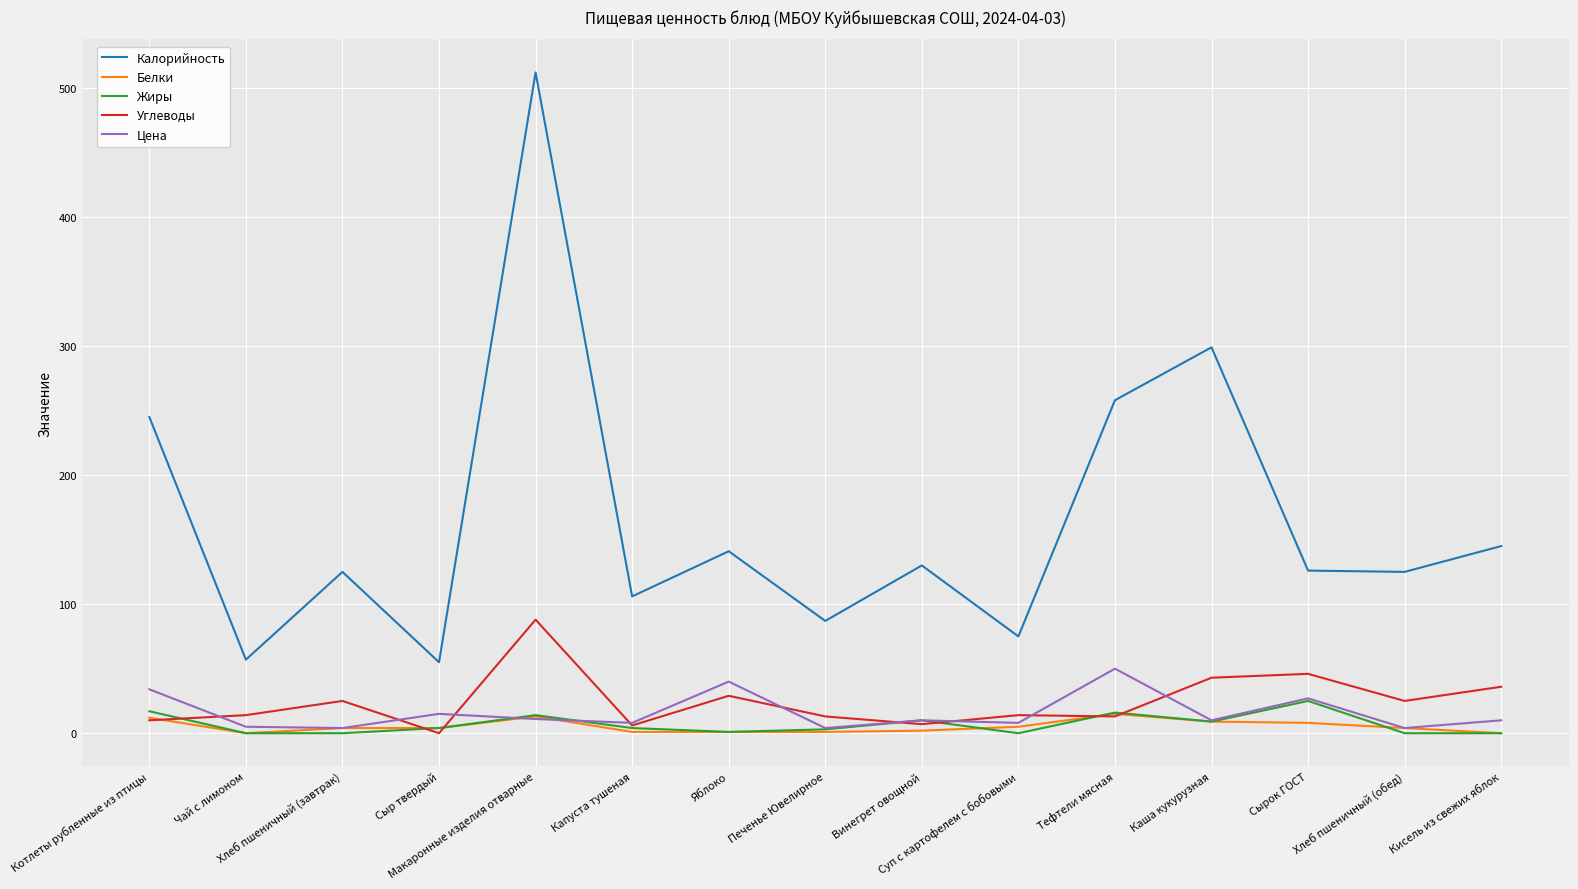

True or false: Жиры has more than 1 points higher than both neighbors.

True